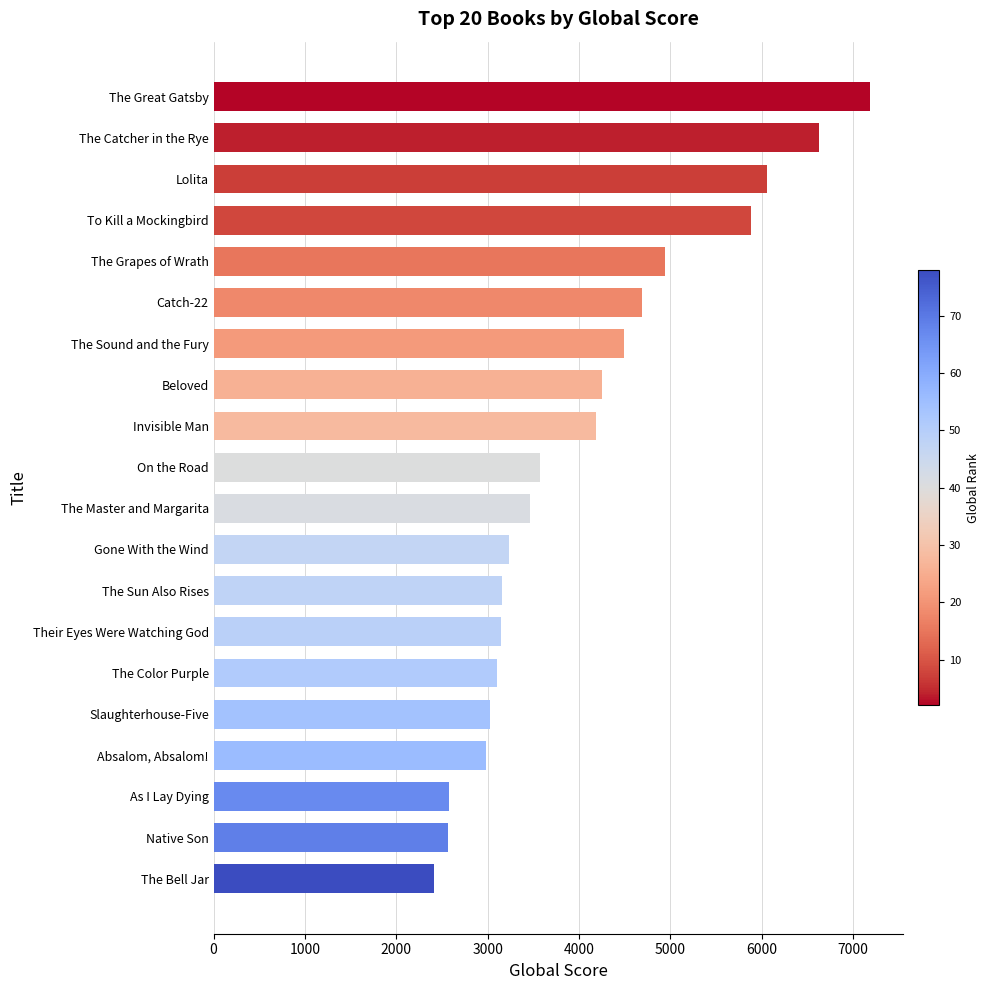

What is the average value?

4079